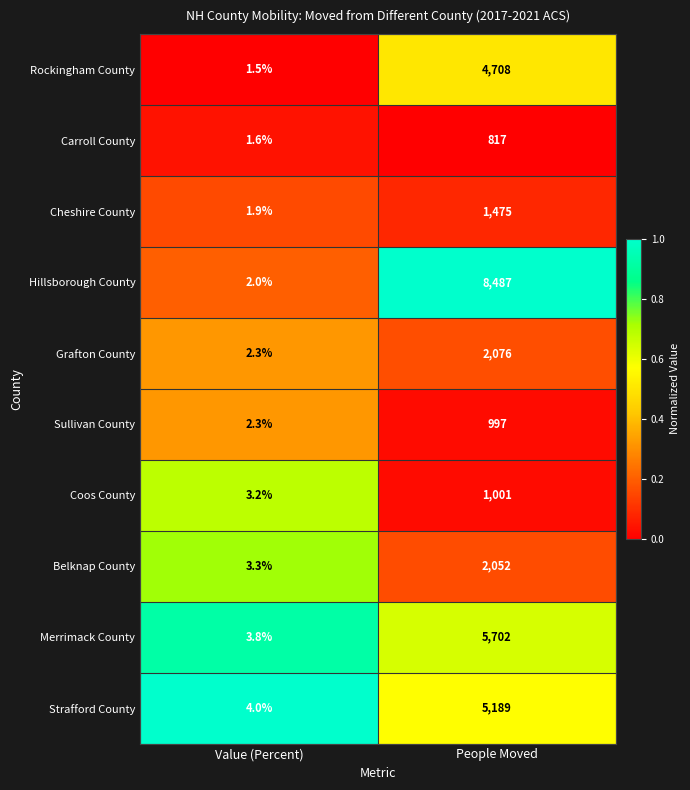

Which category has the lowest value across all series?

Value (Percent)